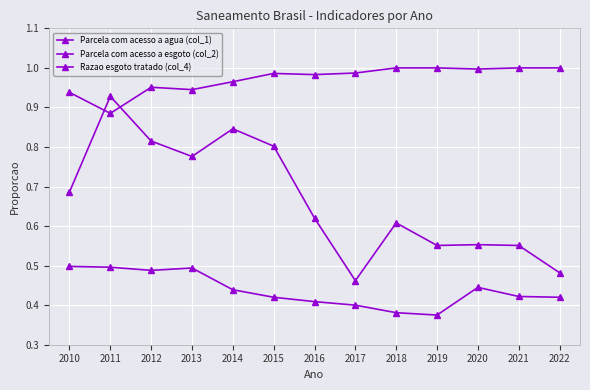

What is the smallest value displayed?

0.4